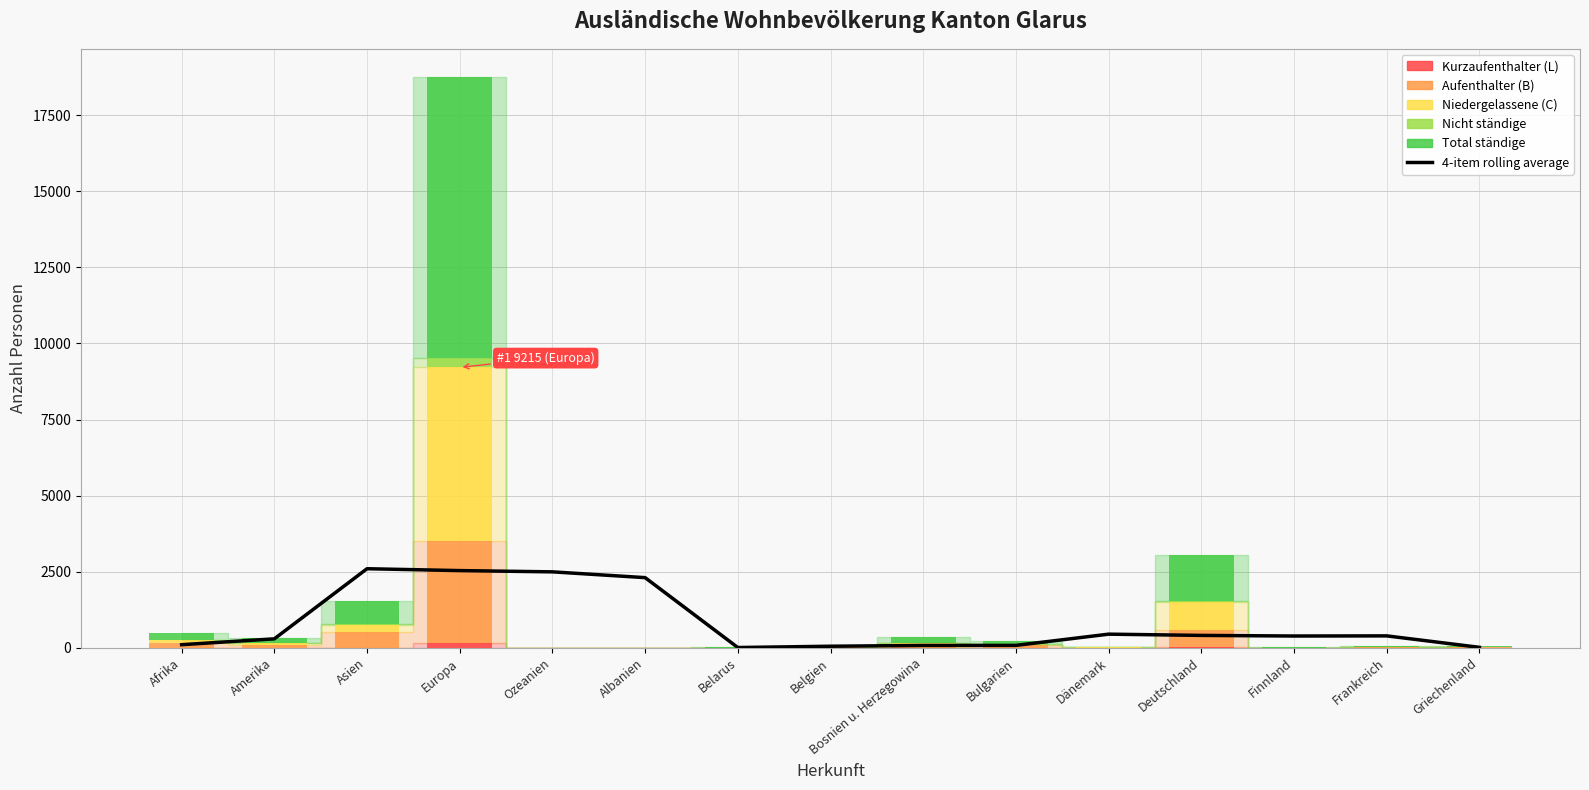

What is the label of the 15th bar from the right?

Afrika